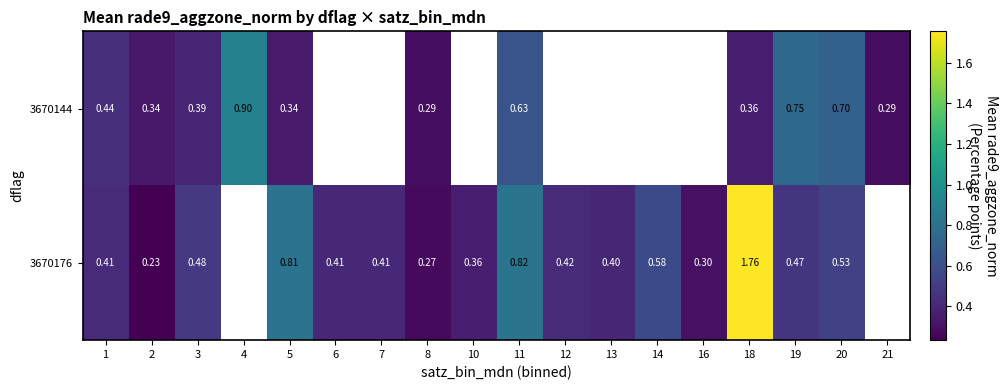

What is the total value across all series at 20?

1.2